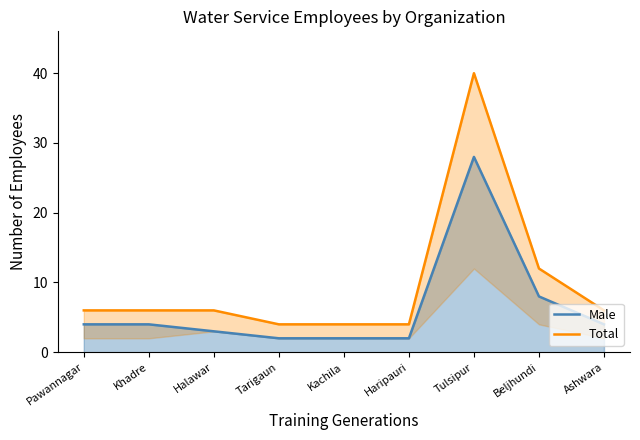

True or false: Male and Total intersect in this chart.

False